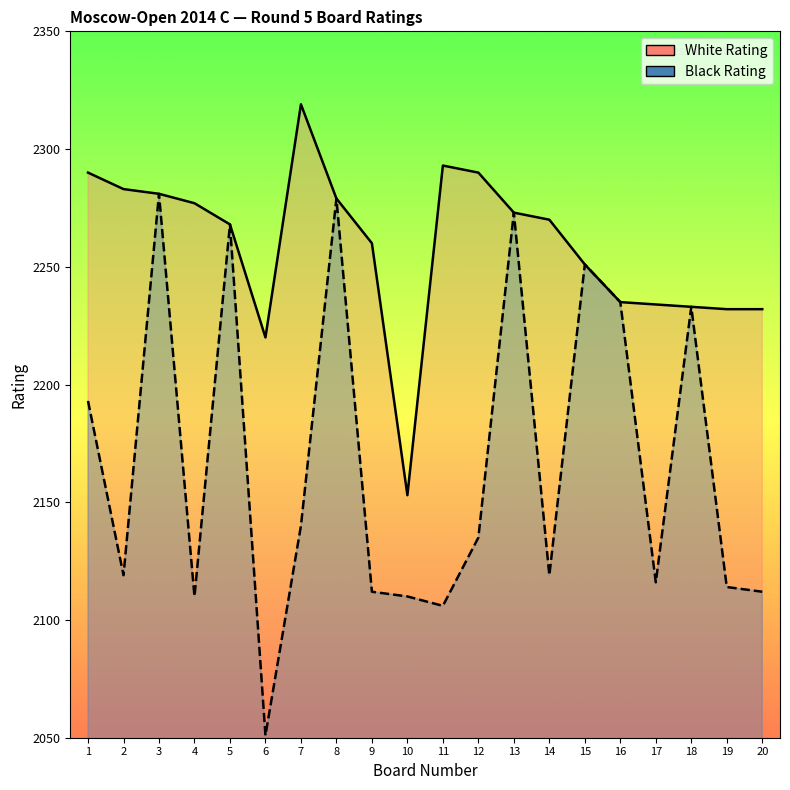

What is the average value of the White Rating series?

2259